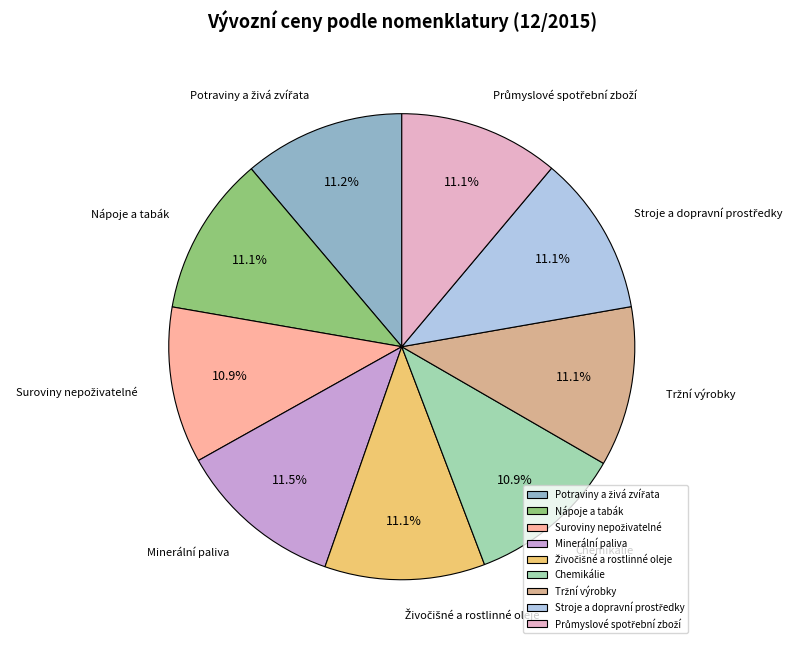

What percentage is NOT represented by Minerální paliva?

88.5%